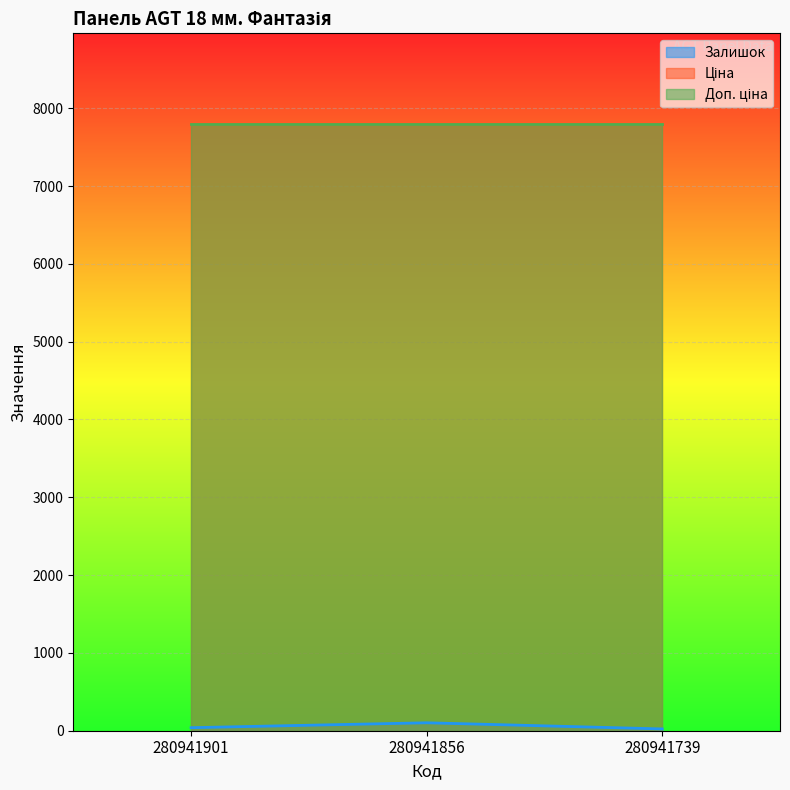

What is the average value of the Залишок series?

54.7